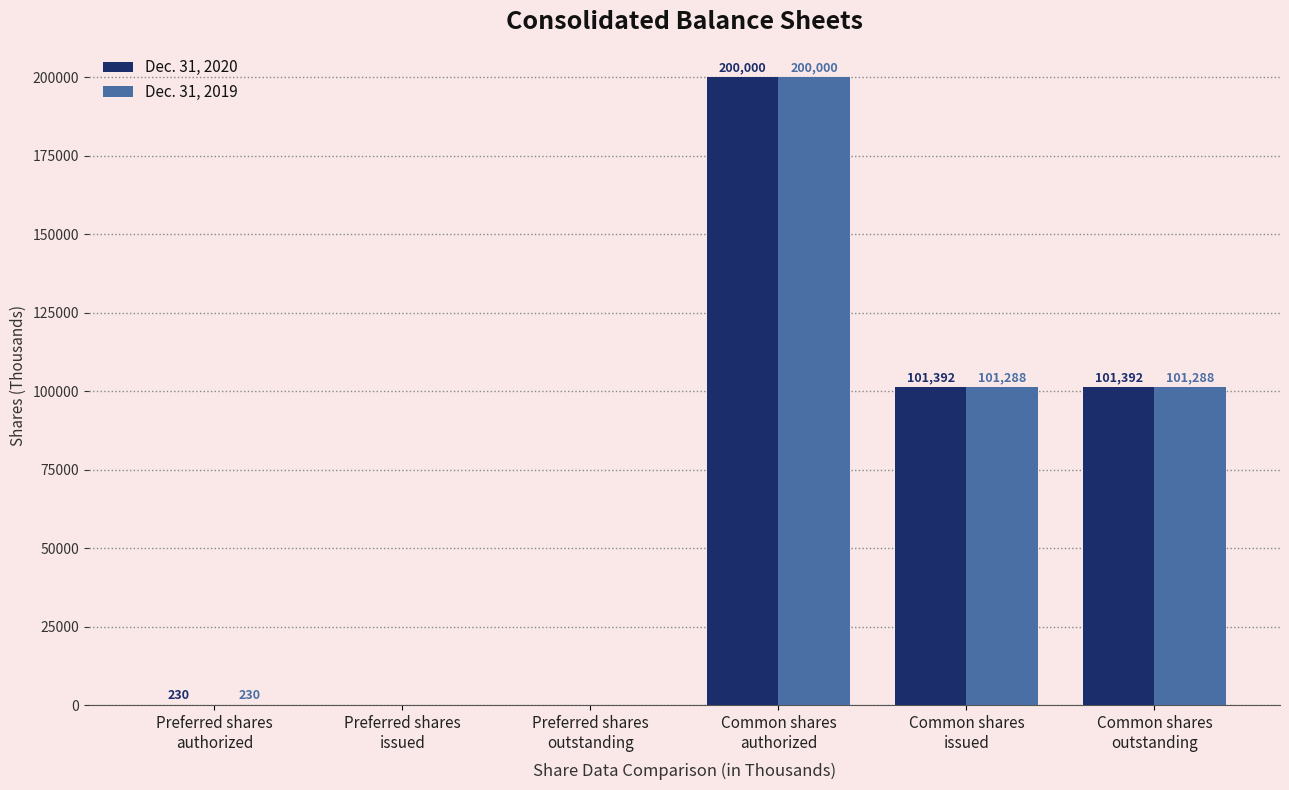

Which series has the largest total across all categories?

Dec. 31, 2020